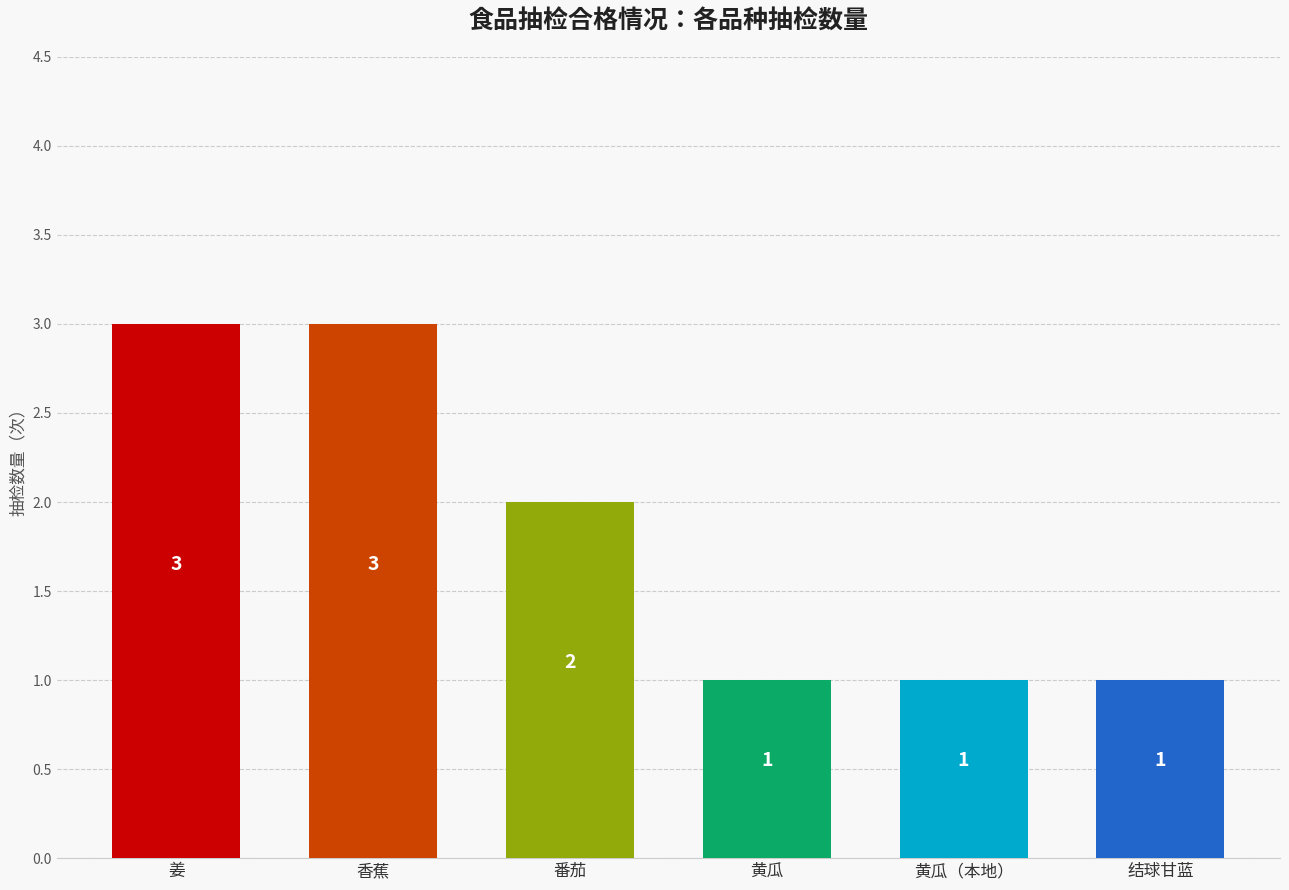

What is the maximum value shown in the chart?

3